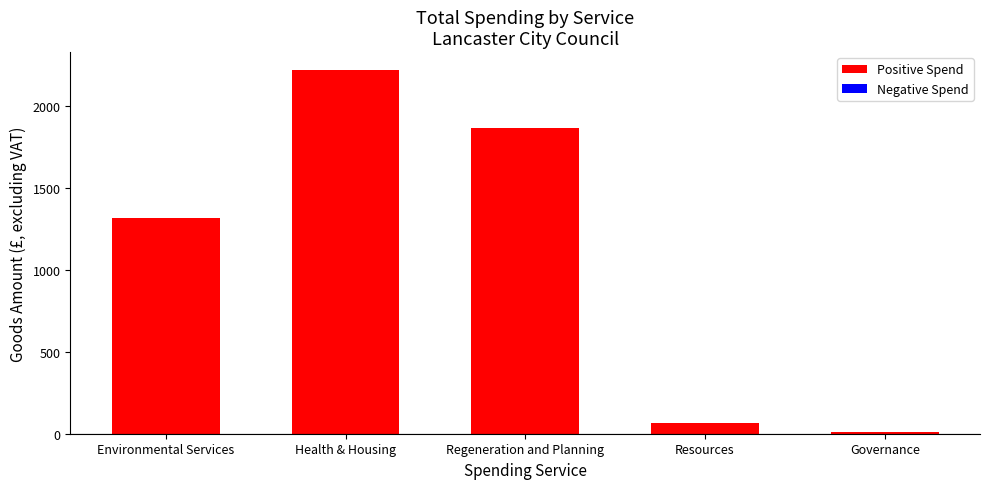

Reading right to left, what are all the values shown in this chart?

Governance=13.1	Resources=63.4	Regeneration and Planning=1869.4	Health & Housing=2220.4	Environmental Services=1319.4